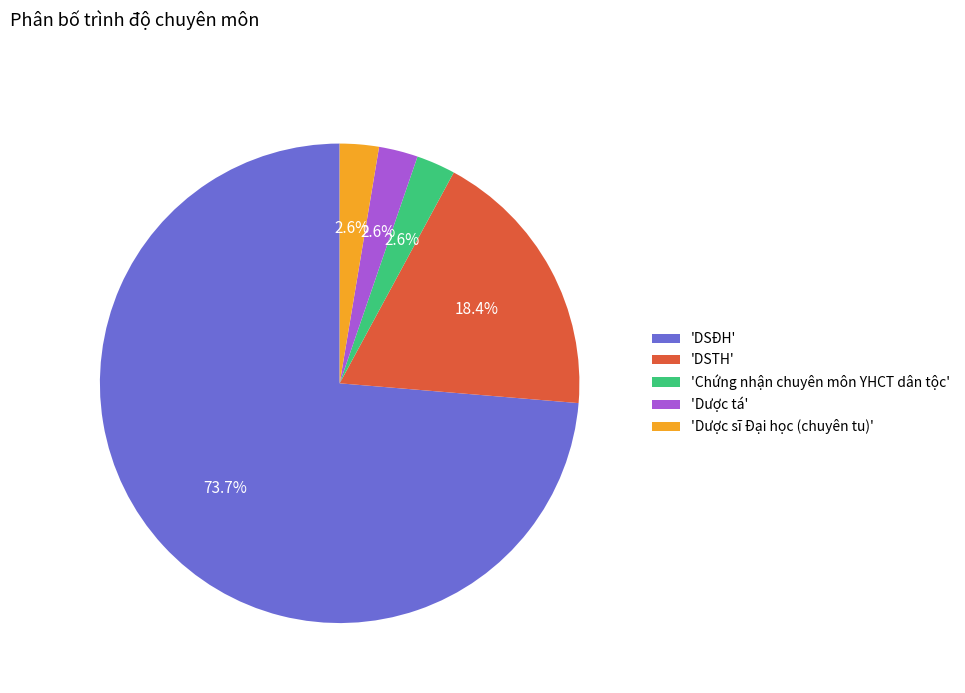

What is the ratio of the value at 'Dược tá' to the value at 'Dược sĩ Đại học (chuyên tu)'?

1.0